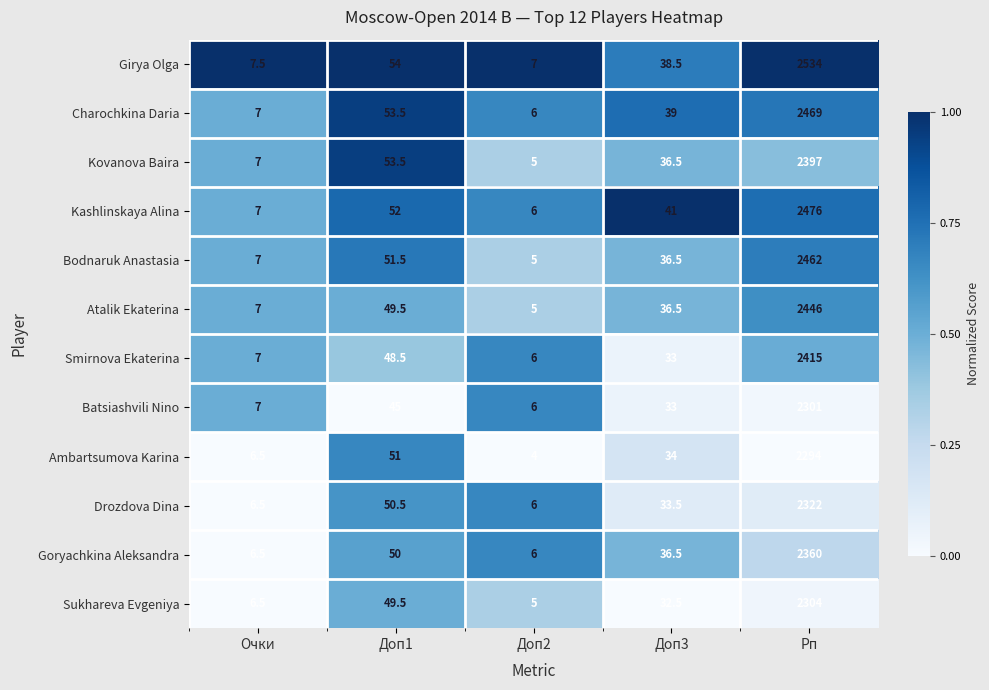

At which category is the sum across all series the highest?

Рп